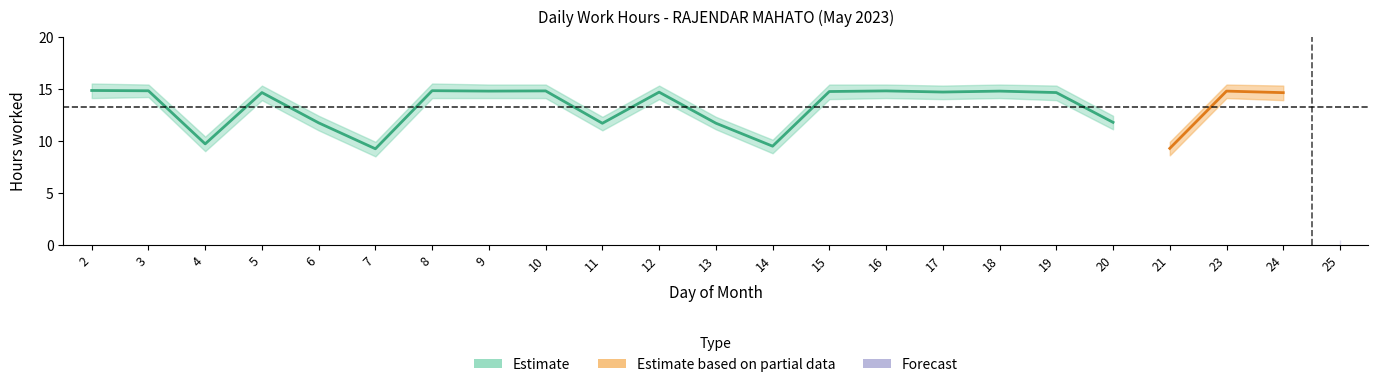

At which category is the sum across all series the highest?

2